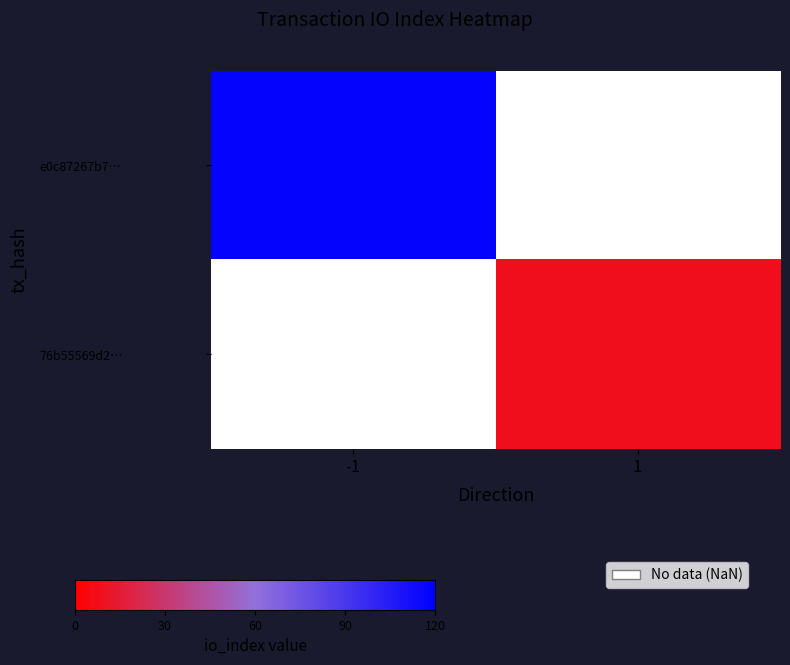

The value of 76b55569d2… at 1 is 12.4. True or false?

False